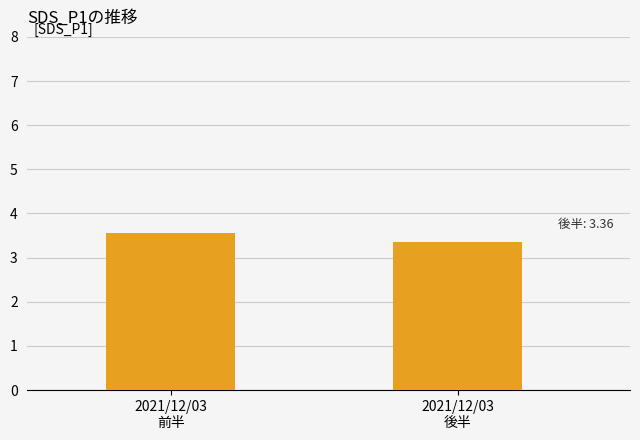

Which label corresponds to the largest value in the chart?

2021/12/03
前半